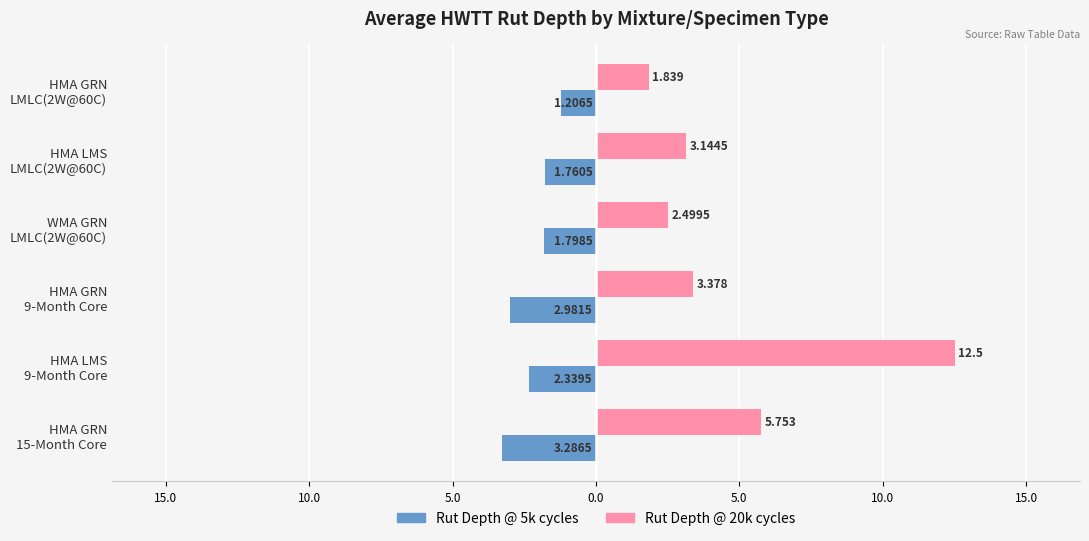

What is the average value of the Rut Depth @ 20k cycles series?

4.9